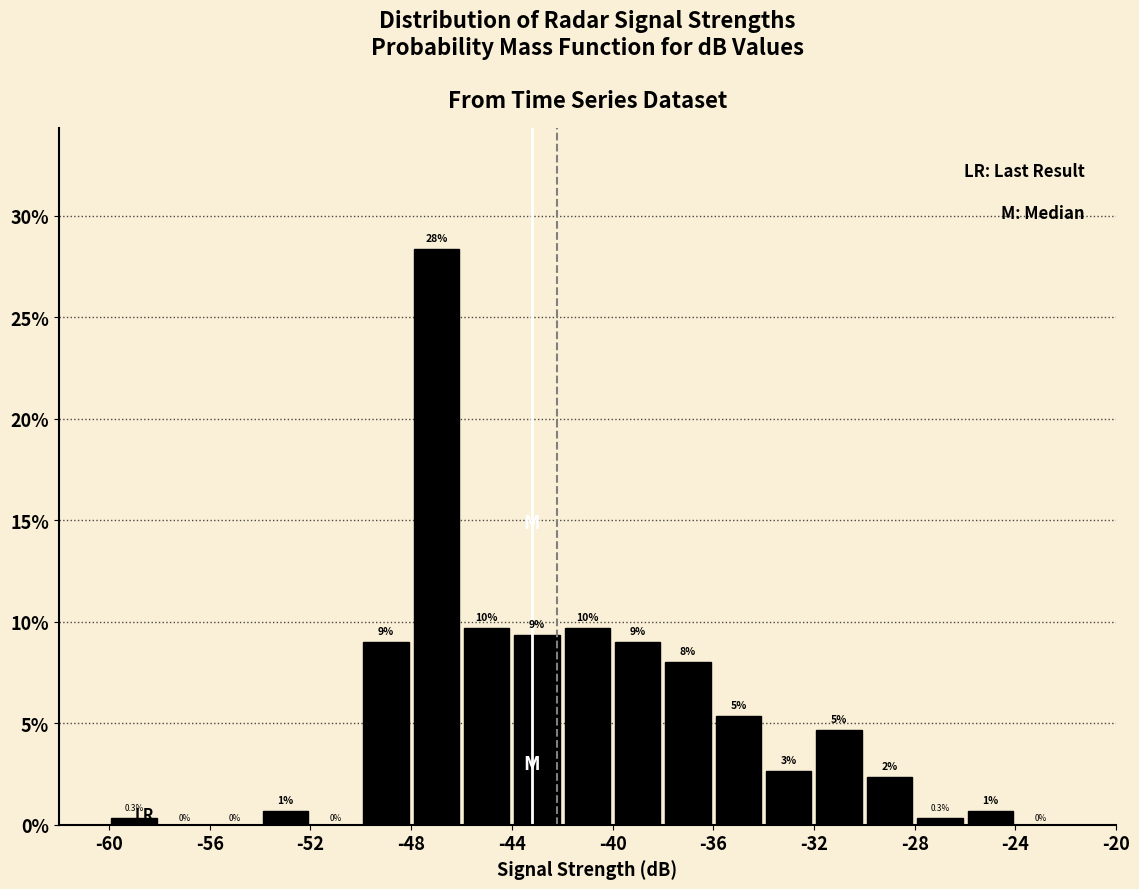

Over which range of the x-axis is the bar tallest?

-48 to -46